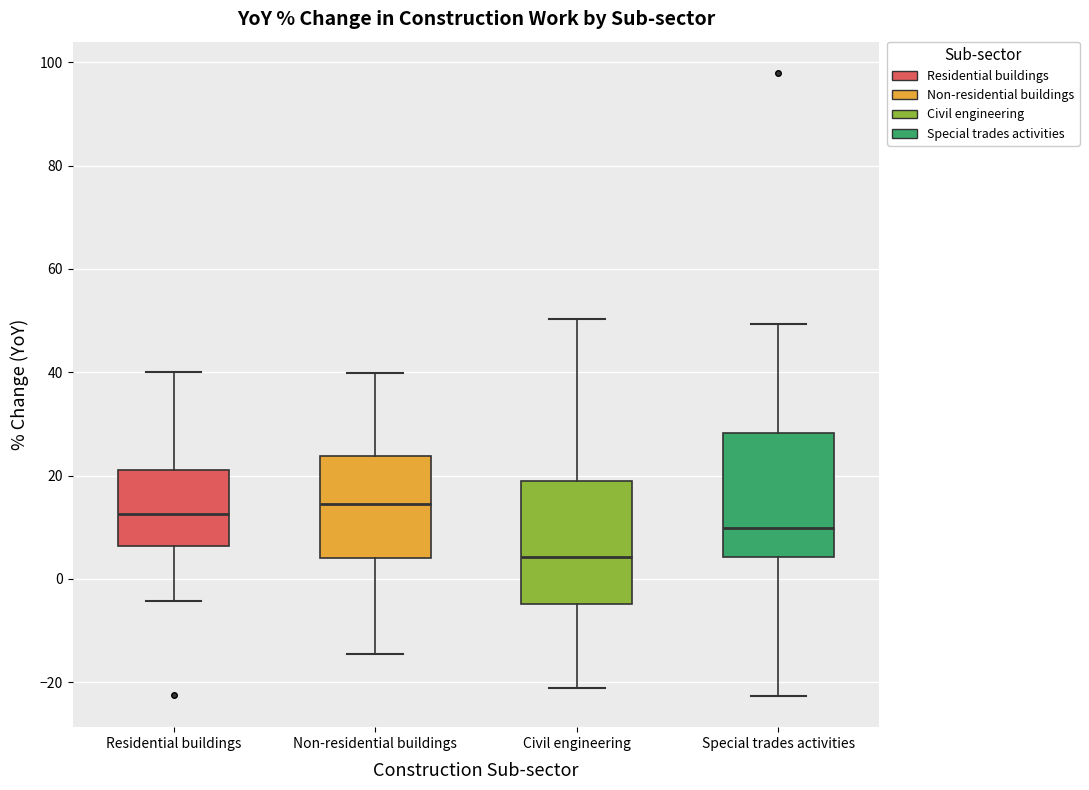

Where does the median line of the box for Non-residential buildings sit on the y-axis? The values are not printed on the chart, so give them approximately, as read against the axis.

14